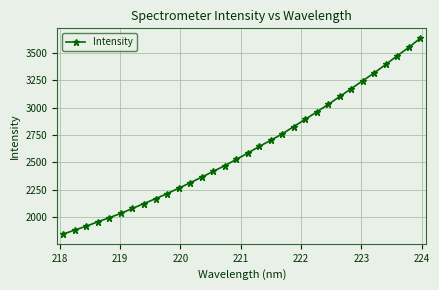

What is the difference between the second highest and second lowest values?

1667.2